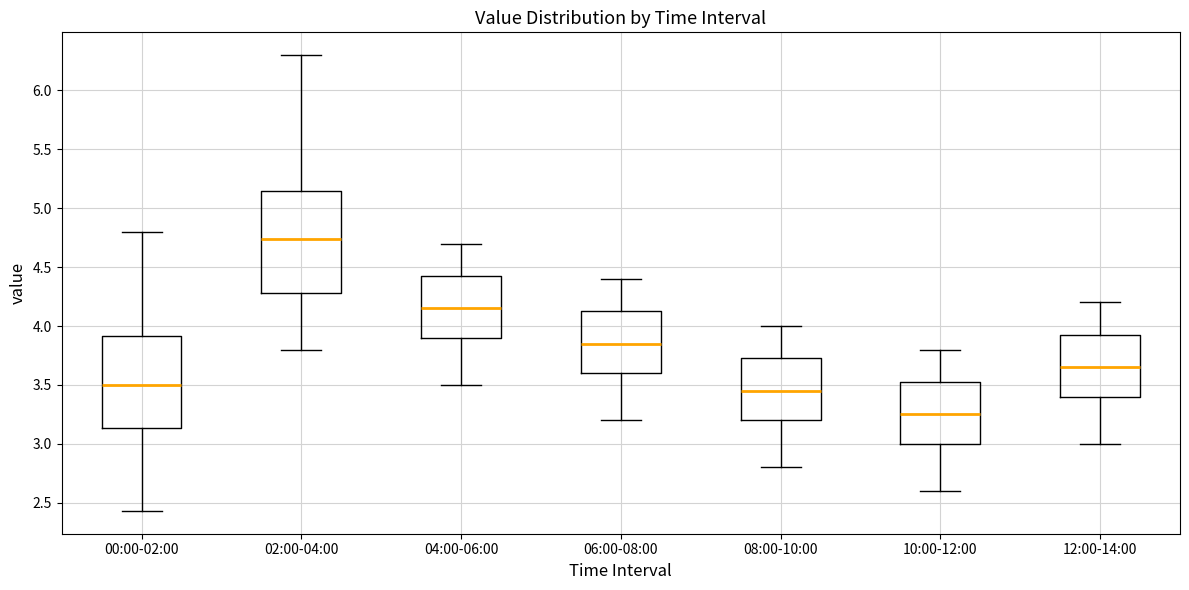

Where does the lower whisker of the box for 08:00-10:00 end on the y-axis? The values are not printed on the chart, so give them approximately, as read against the axis.

2.80